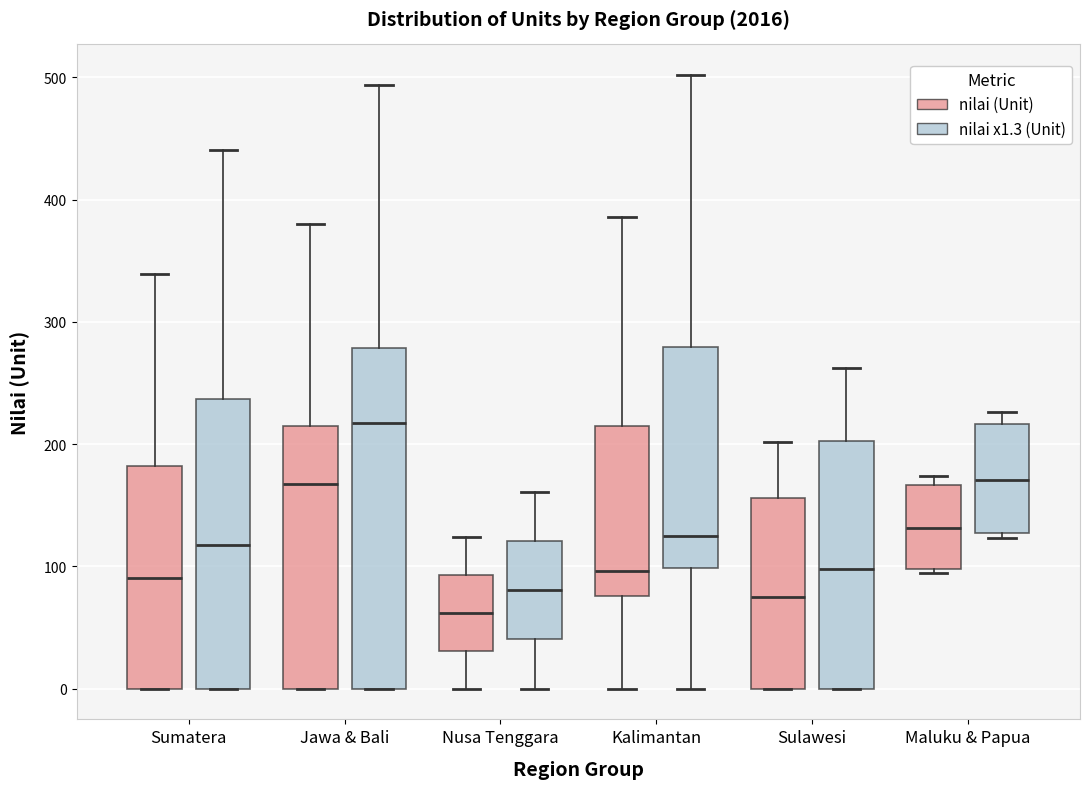

Which box's median line is the highest?

Jawa & Bali (nilai x1.3 (Unit))